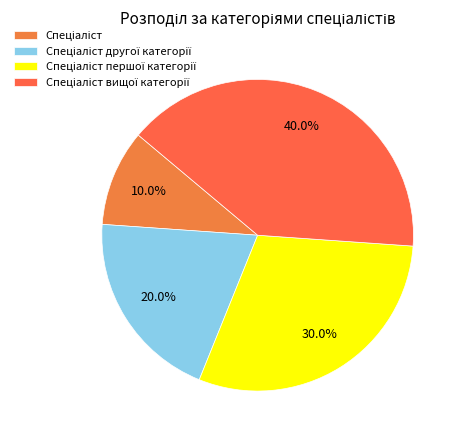

Rank the categories by value from lowest to highest.

Спеціаліст, Спеціаліст другої категорії, Спеціаліст першої категорії, Спеціаліст вищої категорії